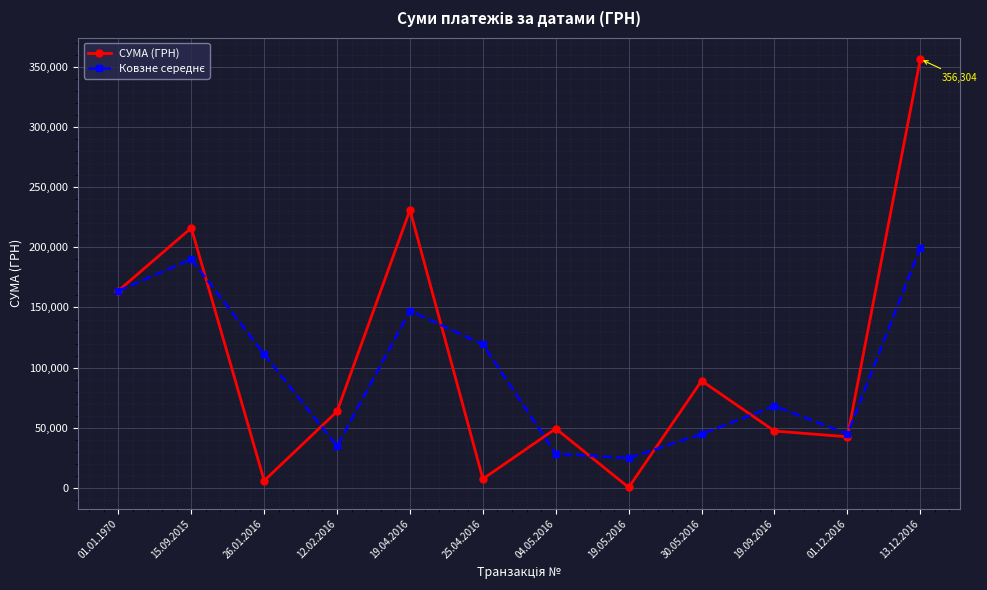

Which series has the largest total across all categories?

СУМА (ГРН)